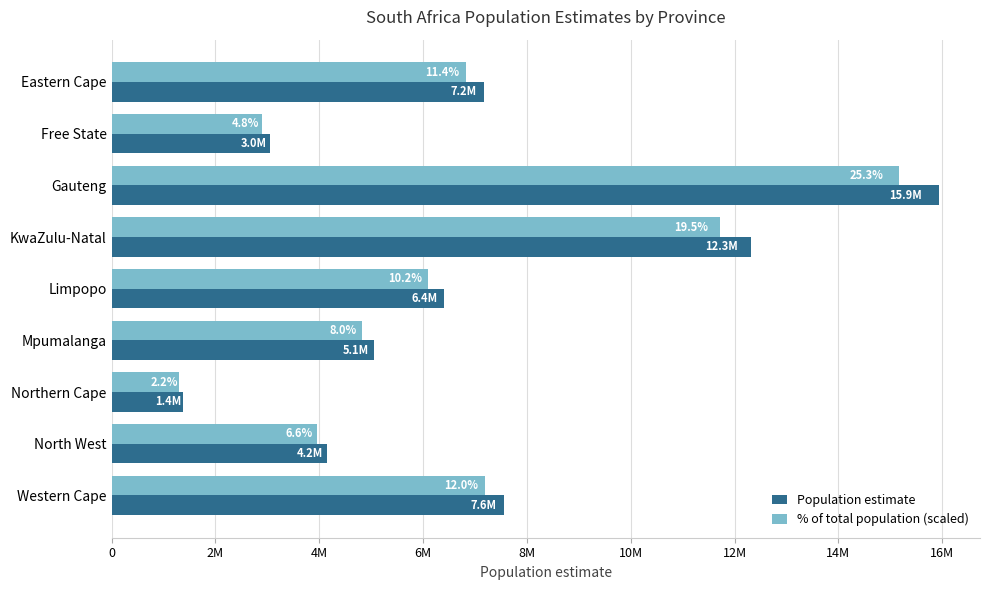

What are all the series names shown in the legend?

Population estimate, % of total population (scaled)